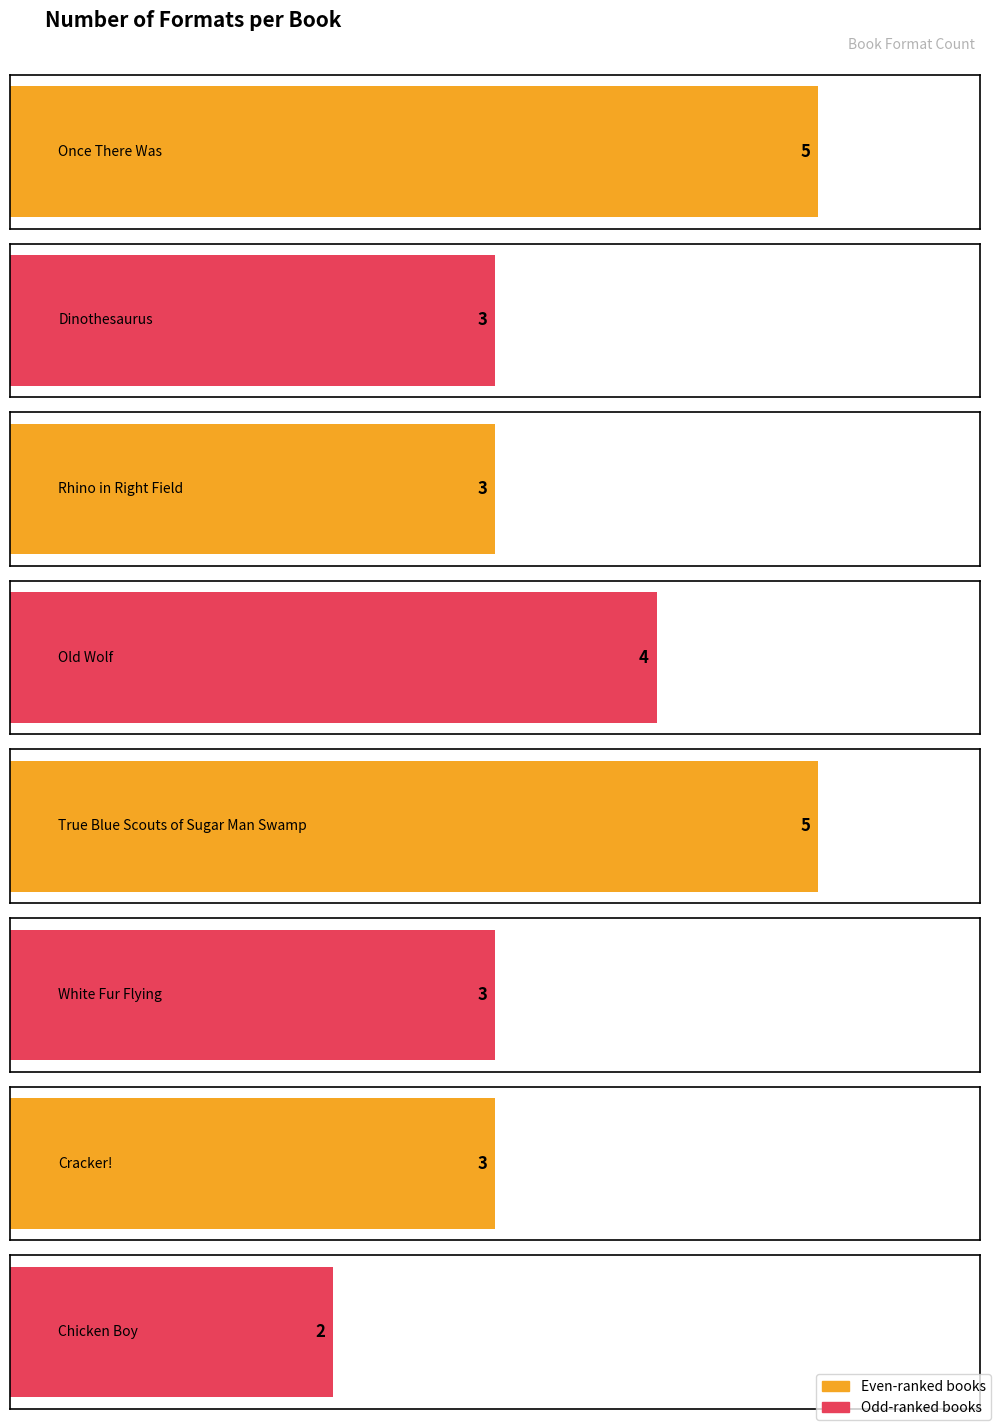

What is the difference between the maximum and second lowest values?

2